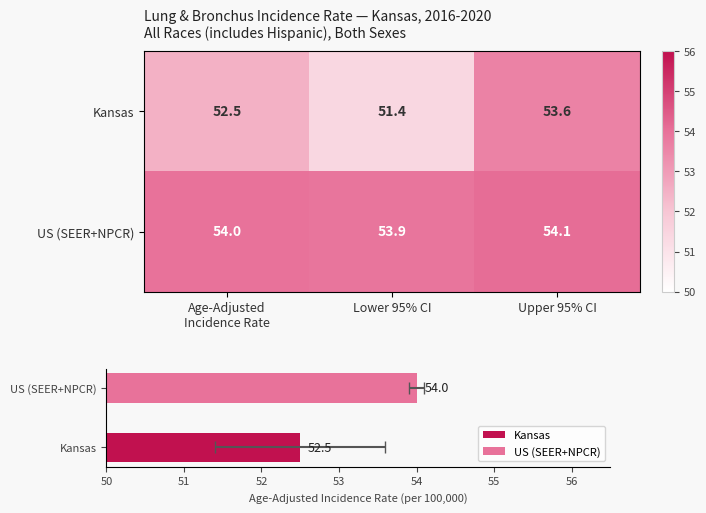

Does the chart contain stacked bars?

No